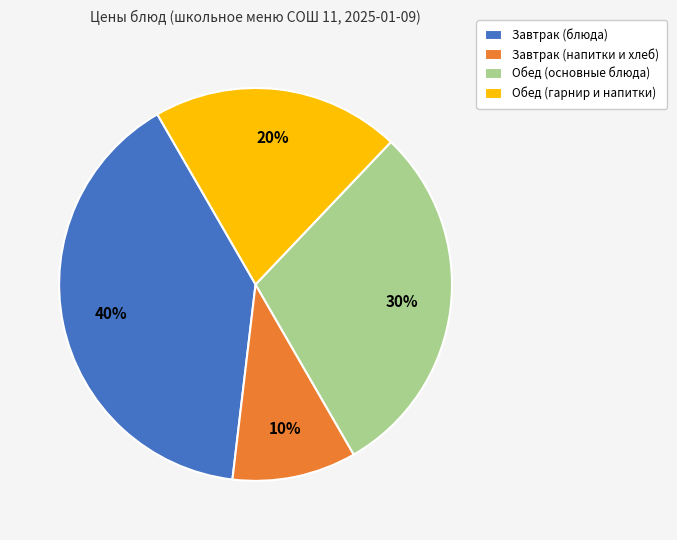

Combined, do Обед (основные блюда) and Завтрак (напитки и хлеб) account for over 50%?

No